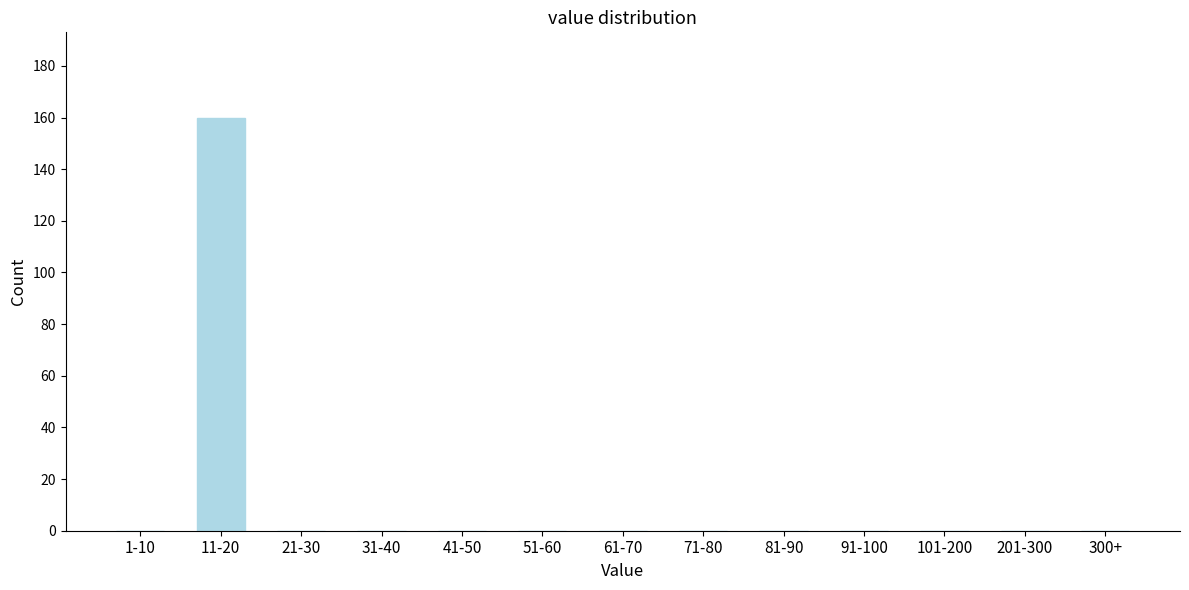

Reading left to right, what are all the values shown in this chart?

1-10=0	11-20=160	21-30=0	31-40=0	41-50=0	51-60=0	61-70=0	71-80=0	81-90=0	91-100=0	101-200=0	201-300=0	300+=0